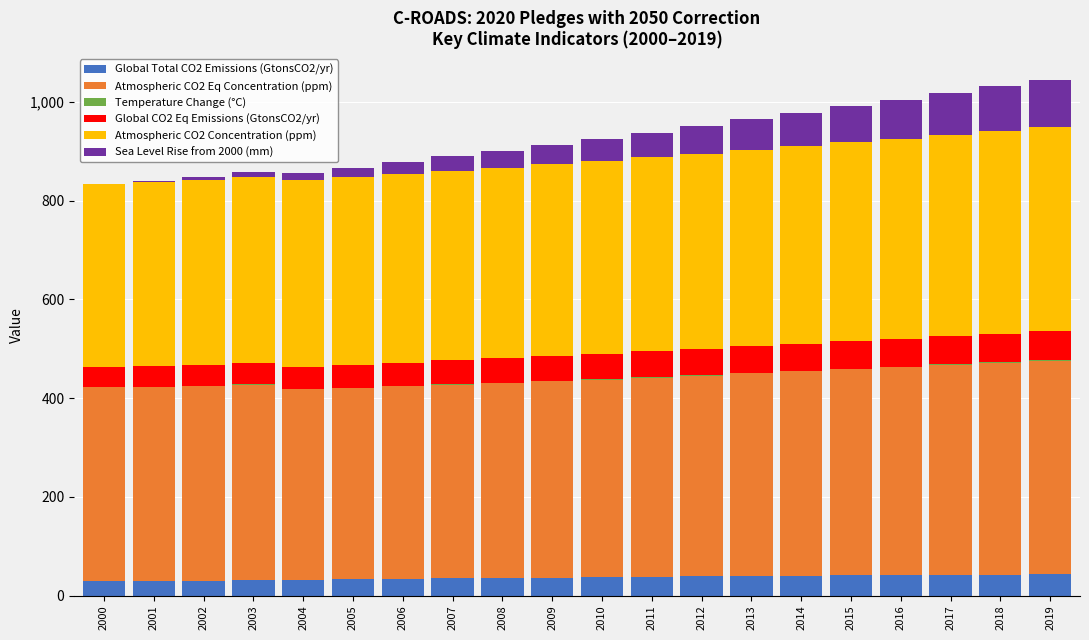

Is it true that Global Total CO2 Emissions (GtonsCO2/yr) equals 28.4 at 2000?

True